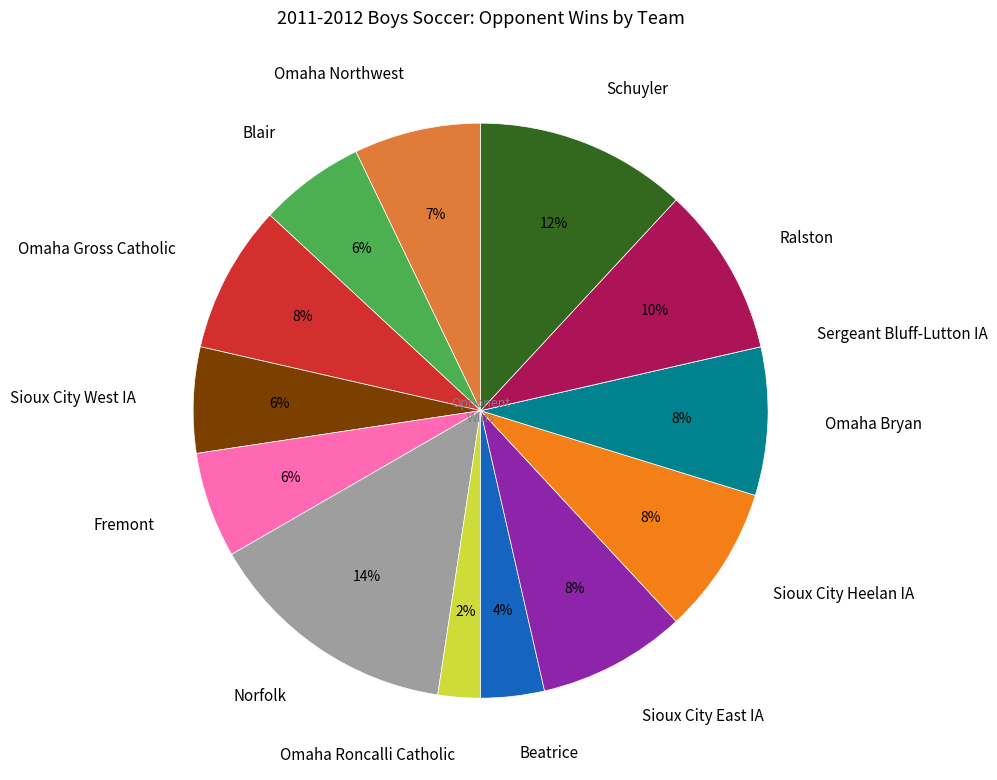

Do Blair and Sioux City West IA together represent more than half of the pie?

No